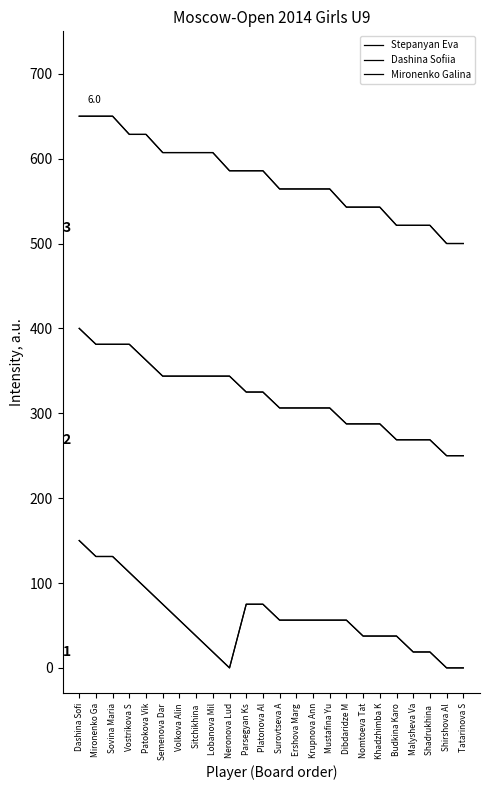

The Stepanyan Eva series shows 112.5 at Vostrikova S. True or false?

True